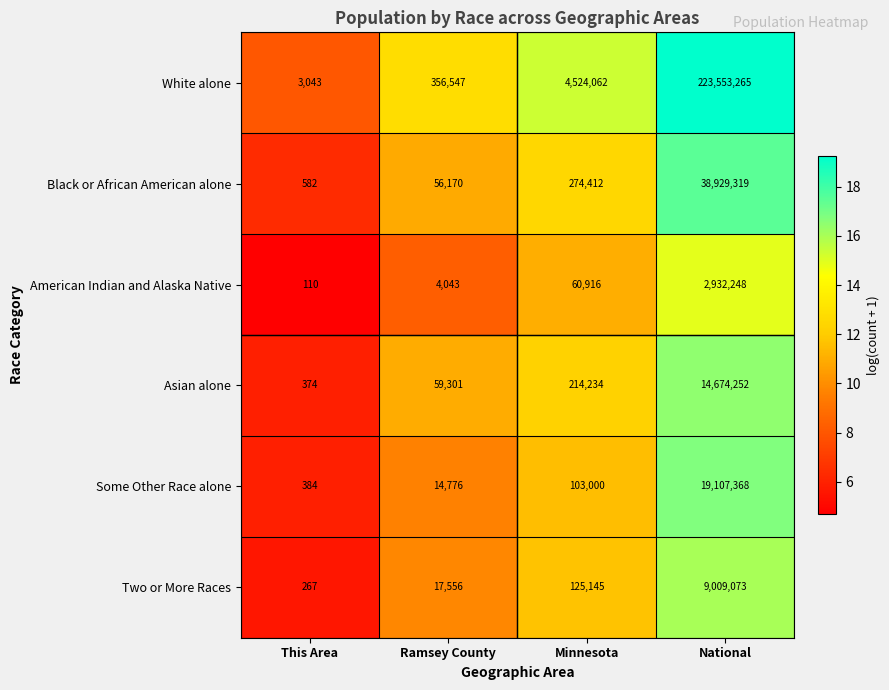

True or false: White alone has a value of 4524062 at Minnesota.

True